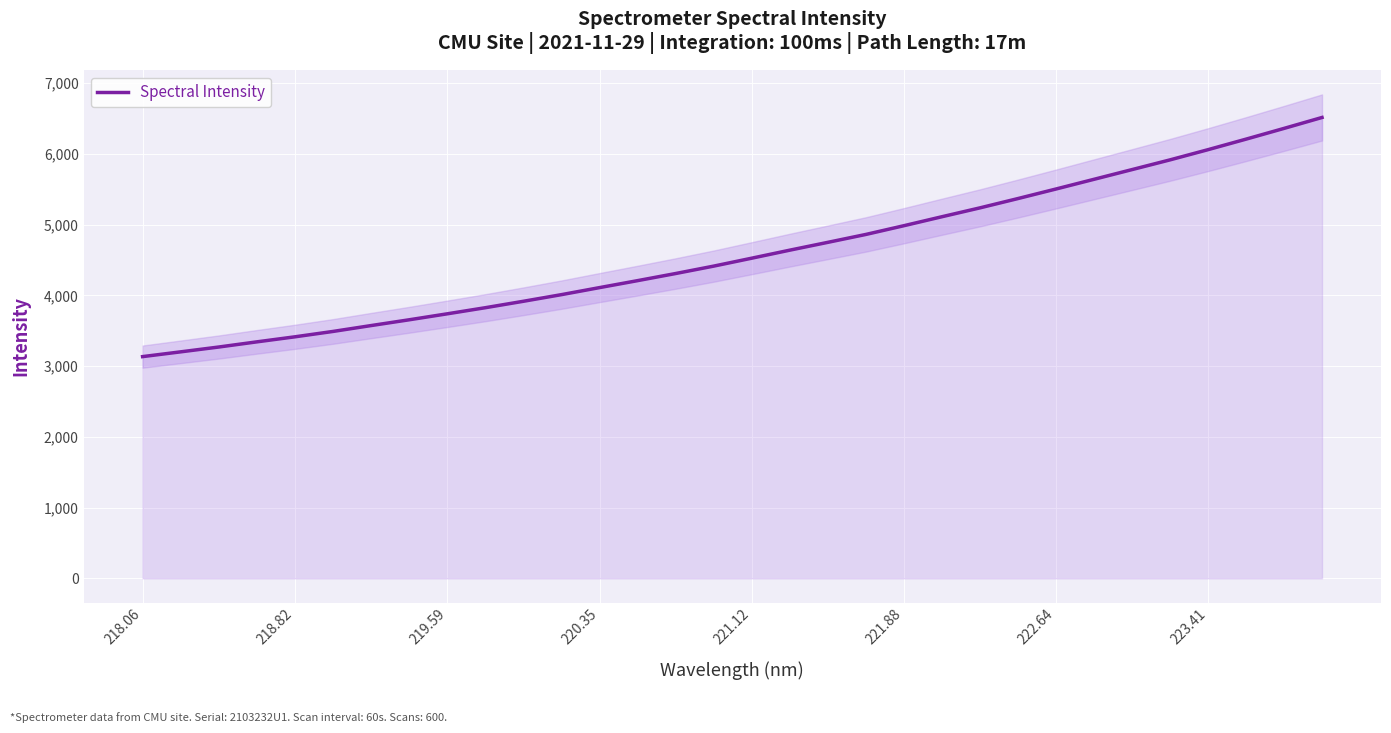

What is the highest value of the Spectral Intensity series?

6516.1